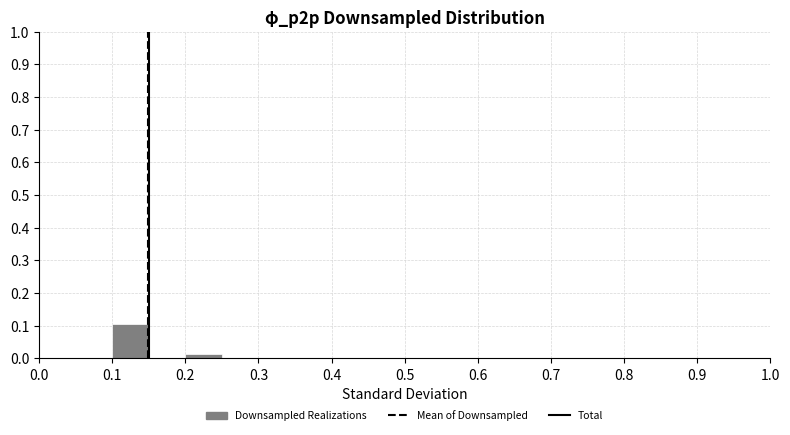

Over which range of the x-axis is the bar tallest?

0.10 to 0.15